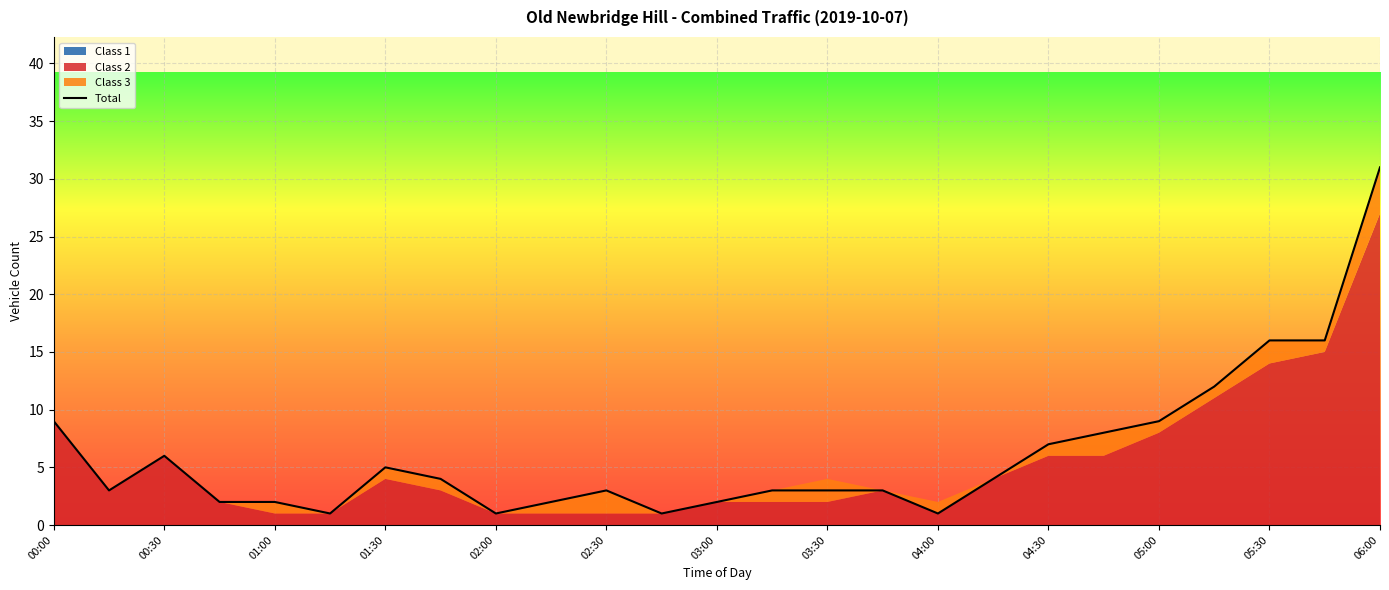

How many data points does each series have?

25